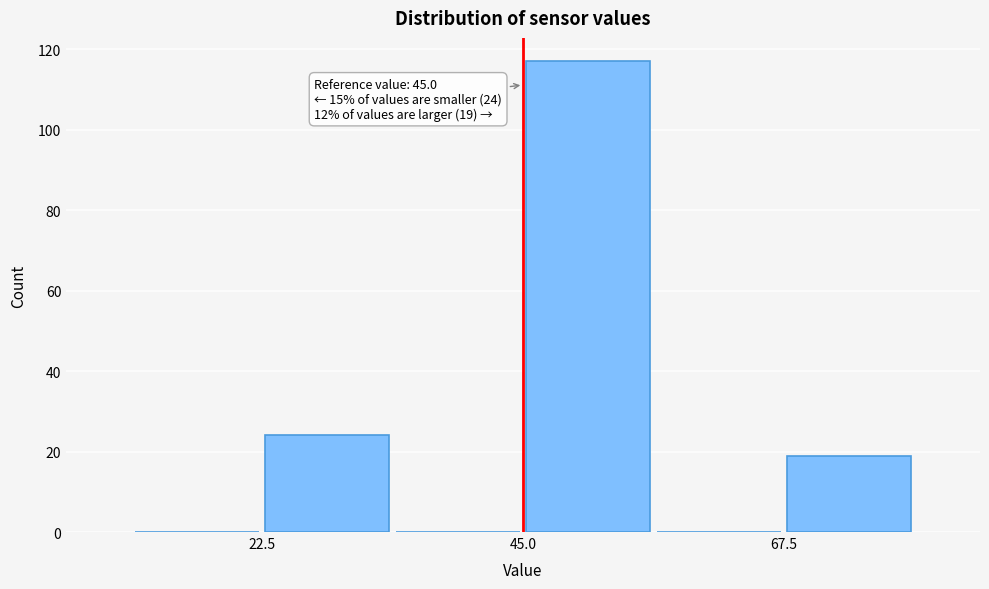

Read against the x-axis, roughly where is the centre of the tallest bar?

50